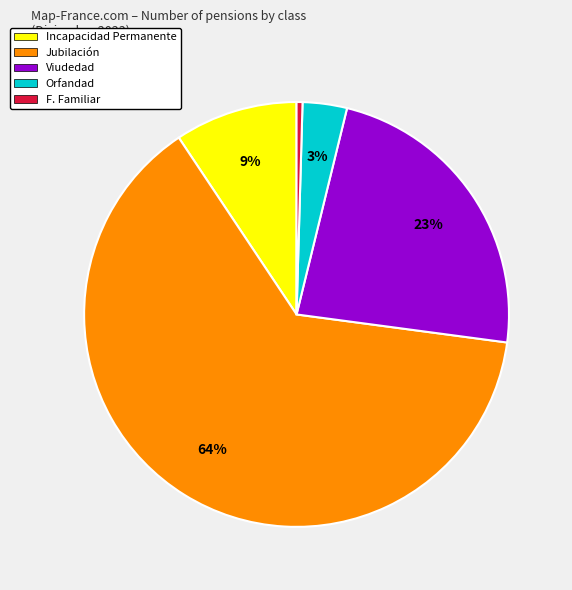

To the nearest percent, what percentage of the pie is Incapacidad Permanente?

9%